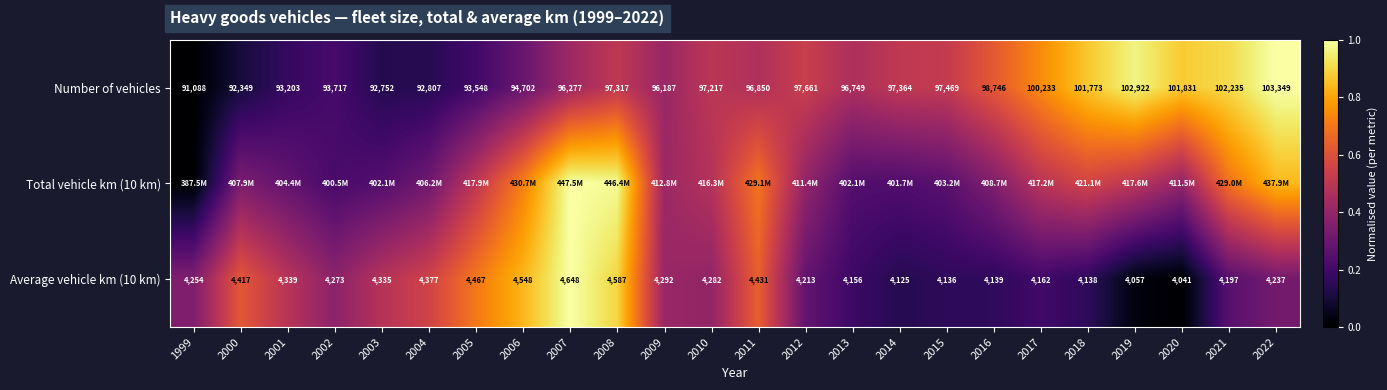

Is the value of Average vehicle km (10 km) at 2011 greater than the value of Number of vehicles at 2017?

No